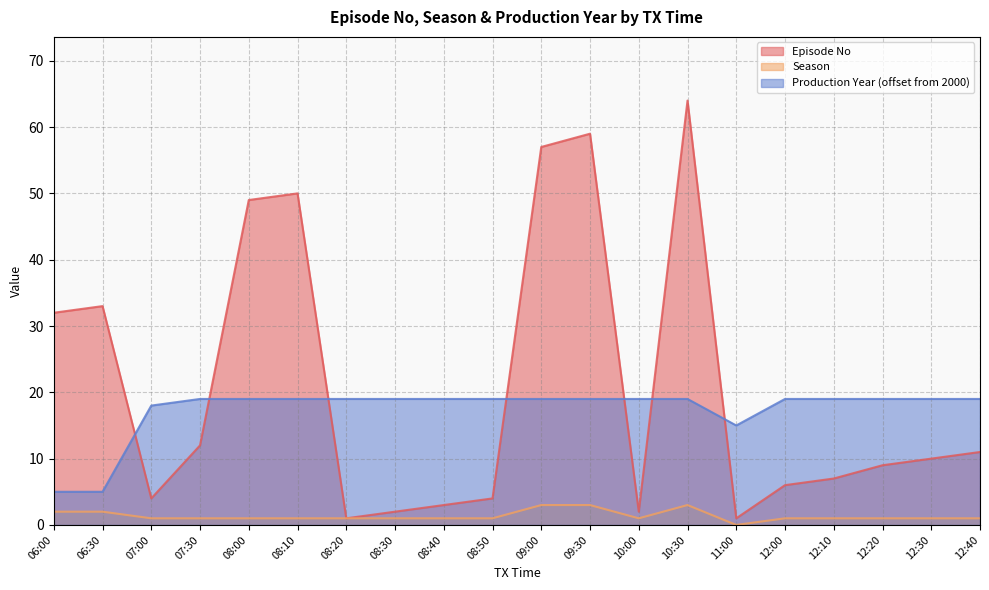

Which category has the highest value across all series?

10:30